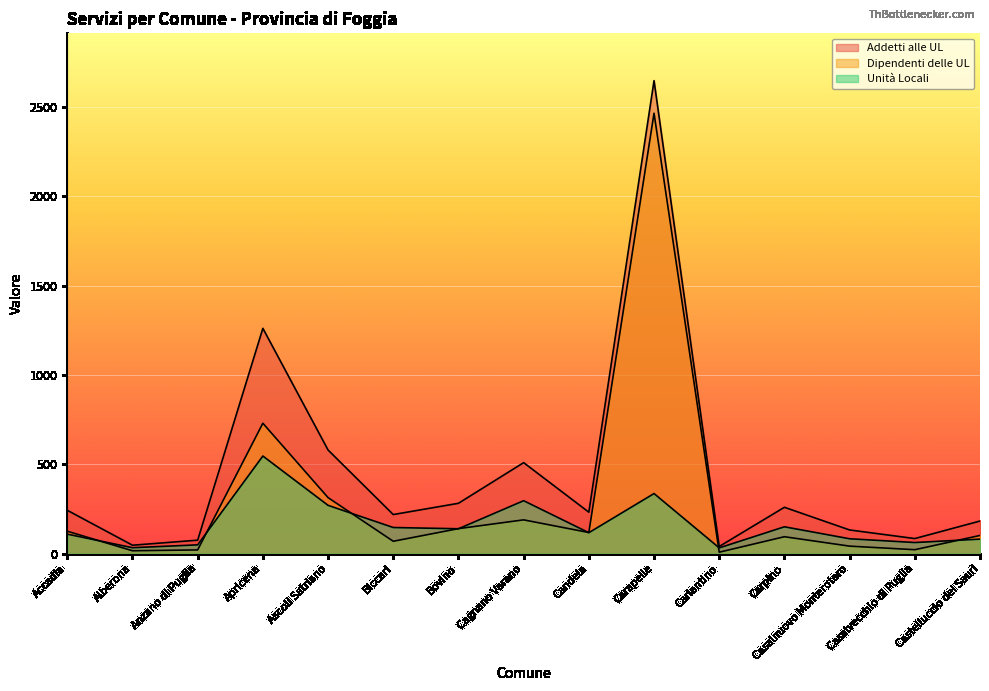

Where is the first local minimum for Dipendenti delle UL?

Alberona